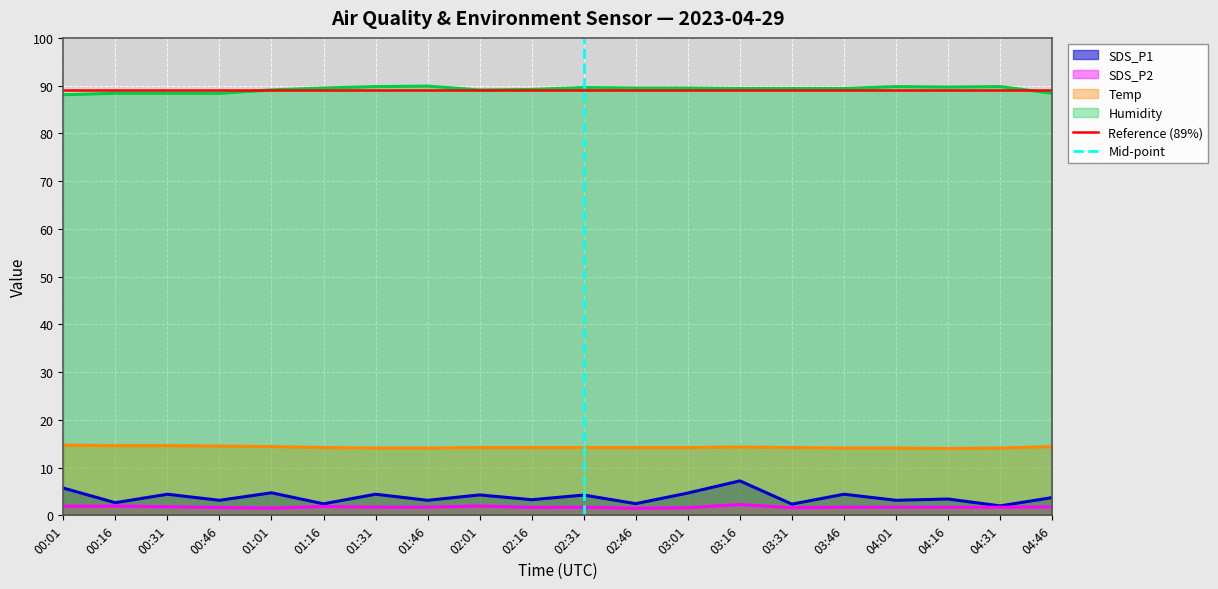

What is the minimum value for Temp?

14.0